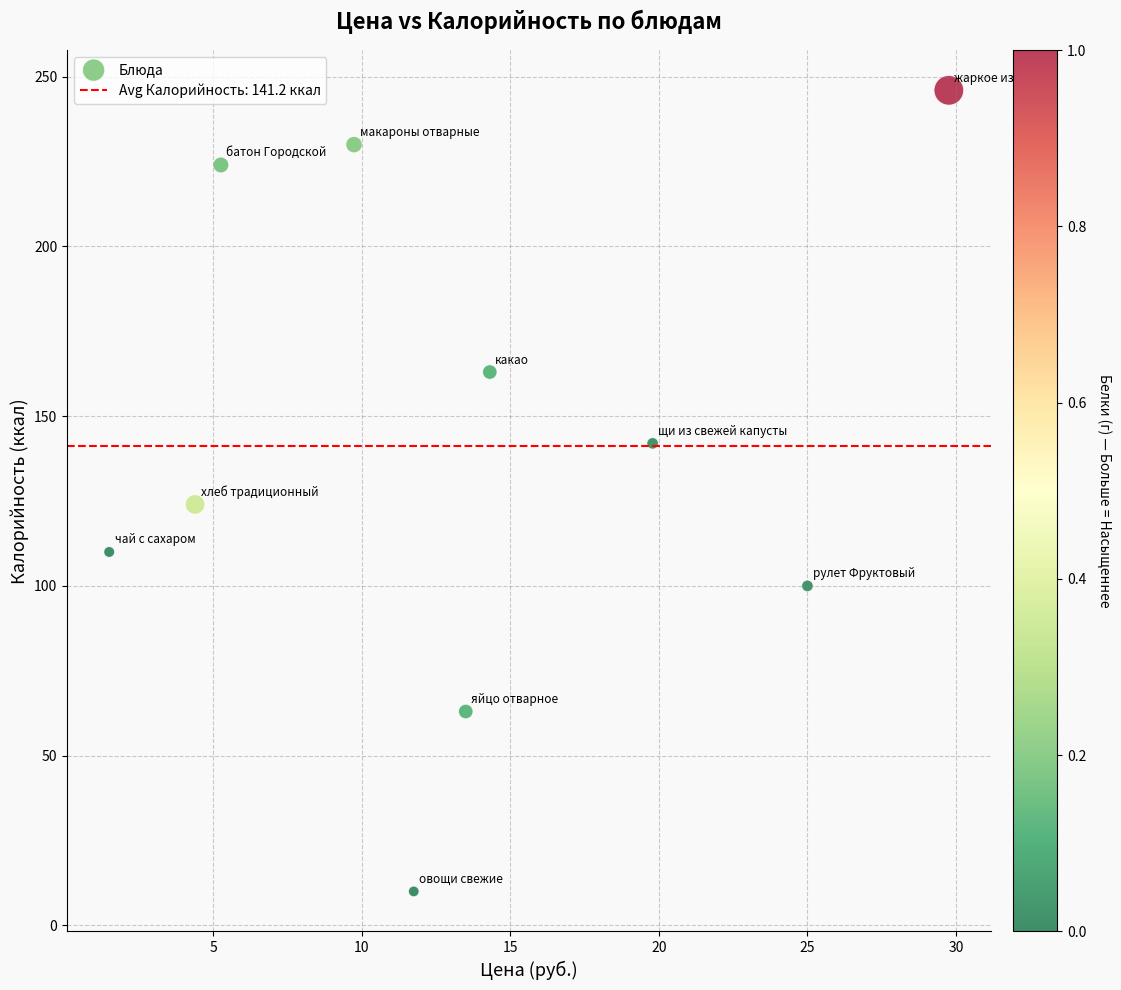

What Y value in the scatter plot is closest to 128?

124